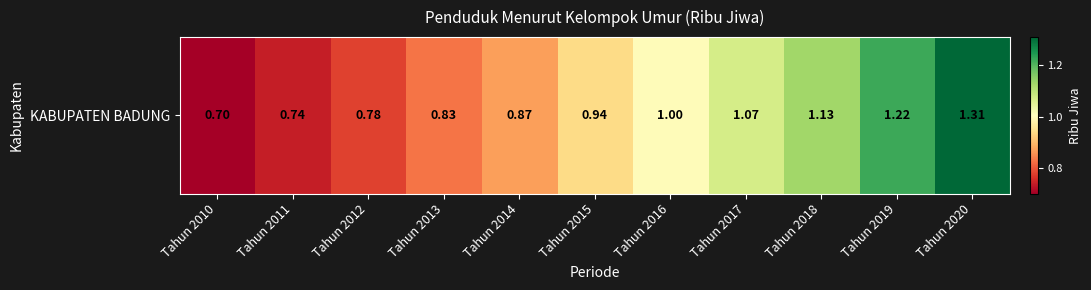

Which has a higher value, Tahun 2017 or Tahun 2015?

Tahun 2017